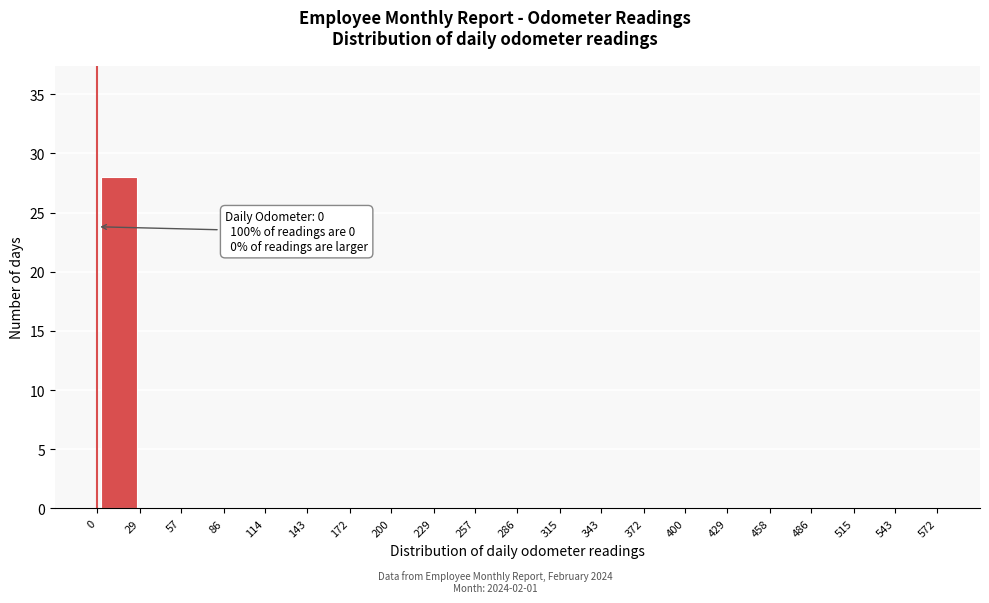

Which range on the x-axis has the tallest bar?

0 to 29